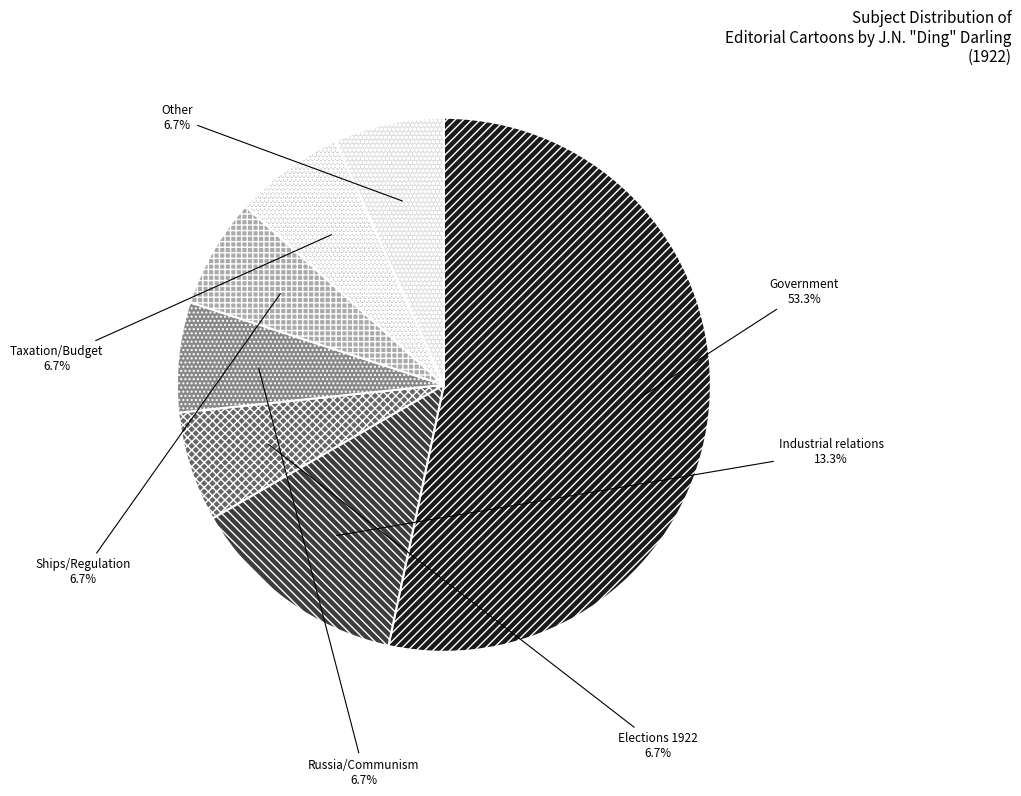

What is the largest slice in the pie chart?

Government